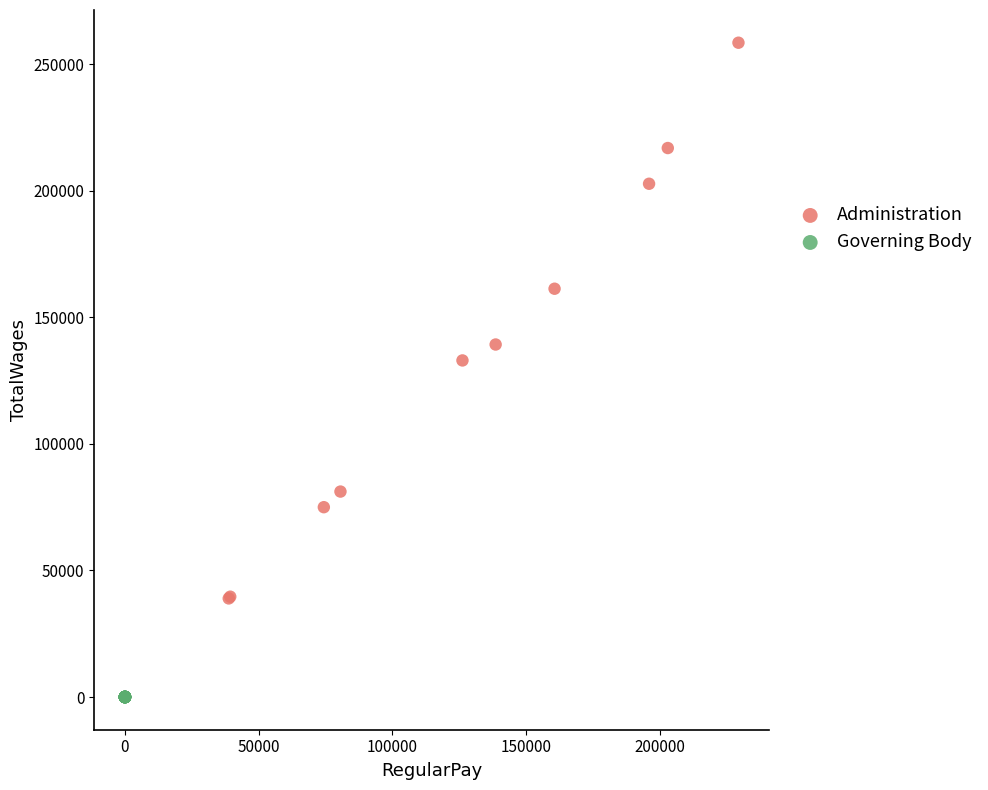

Which series contains the lowest Y value?

Governing Body